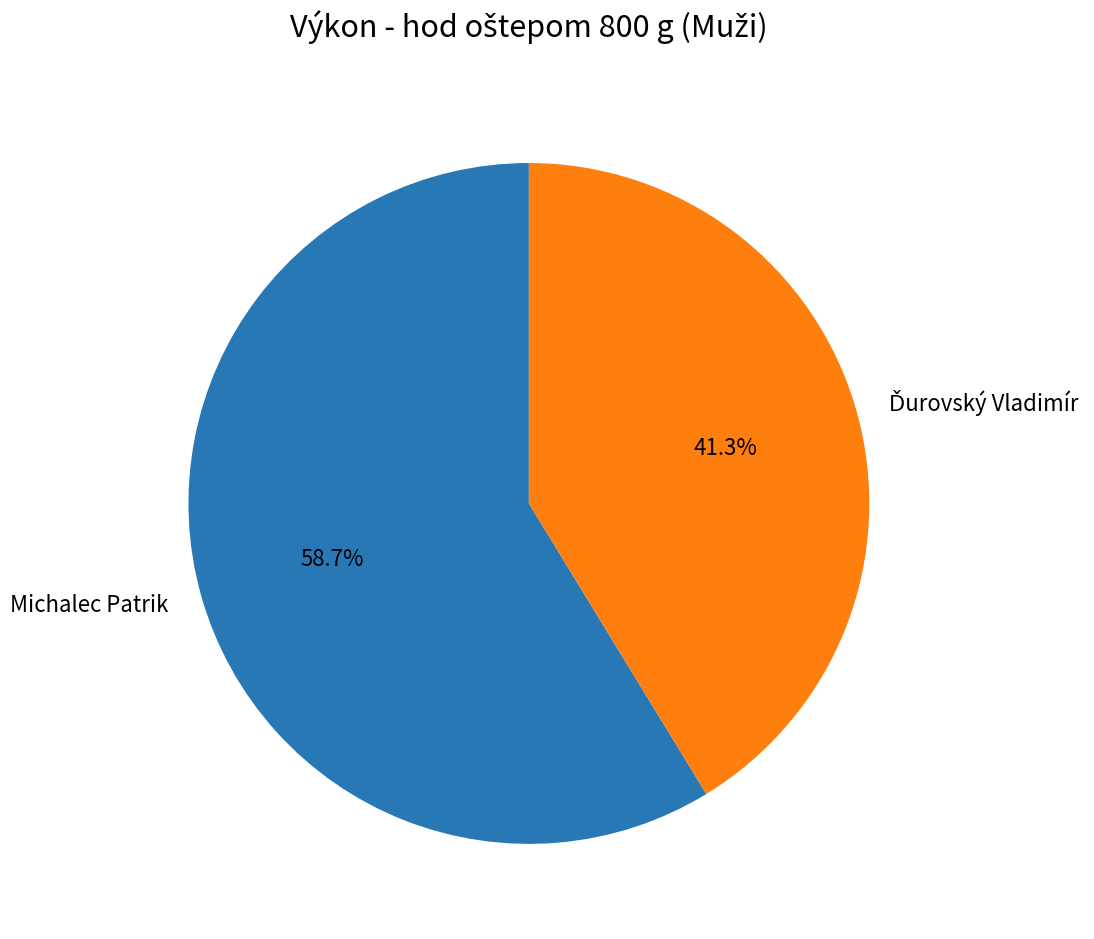

Does Michalec Patrik account for over 50% of the chart?

Yes